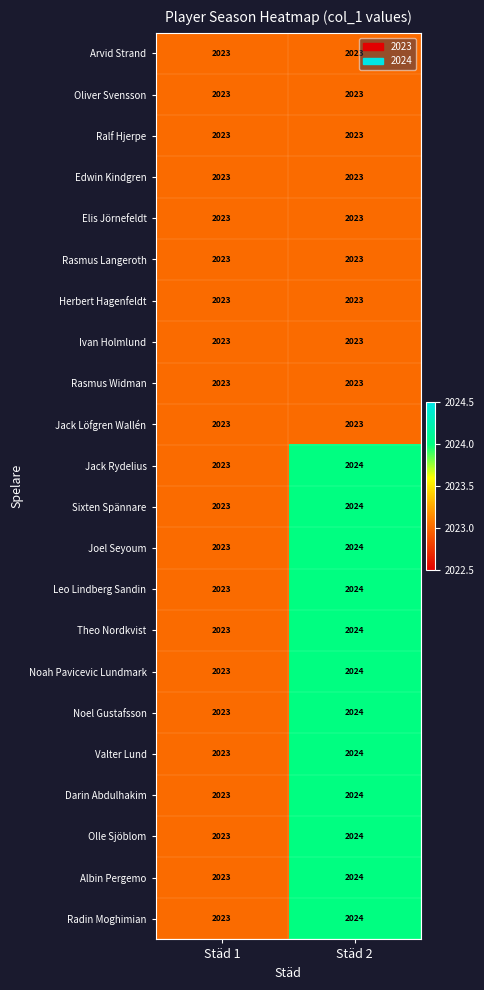

The Rasmus Langeroth series shows 2828 at Städ 2. True or false?

False